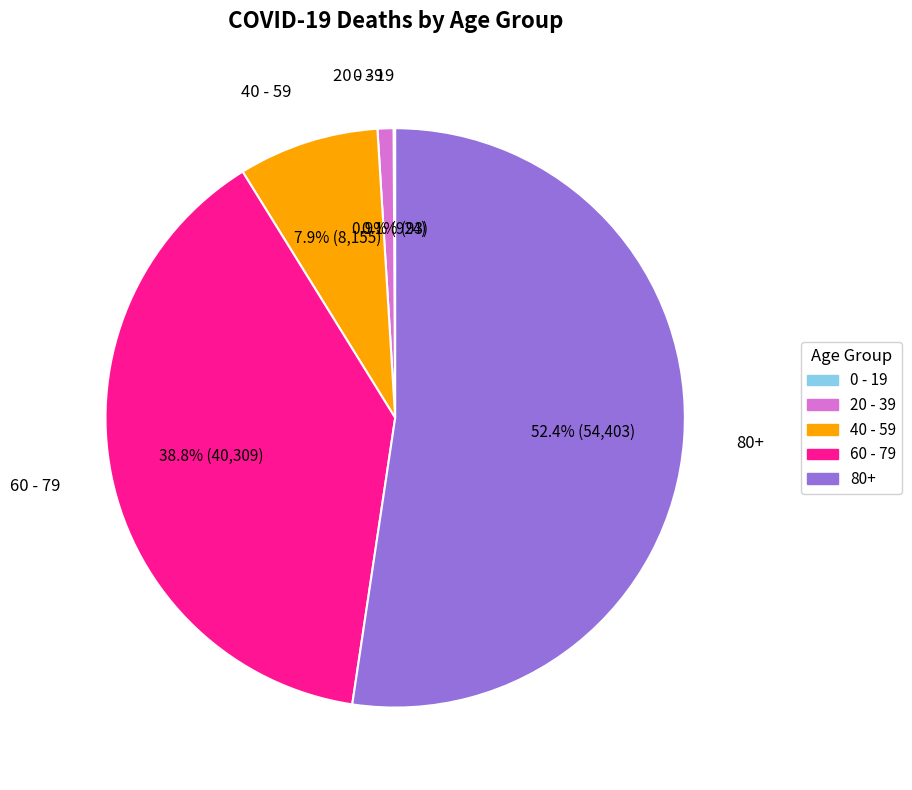

Do 80+ and 60 - 79 together represent more than half of the pie?

Yes